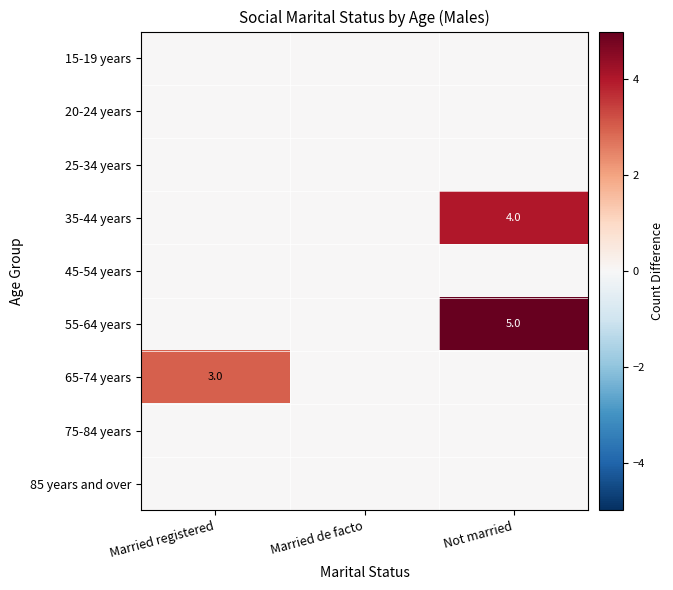

Which series has the largest total across all categories?

55-64 years